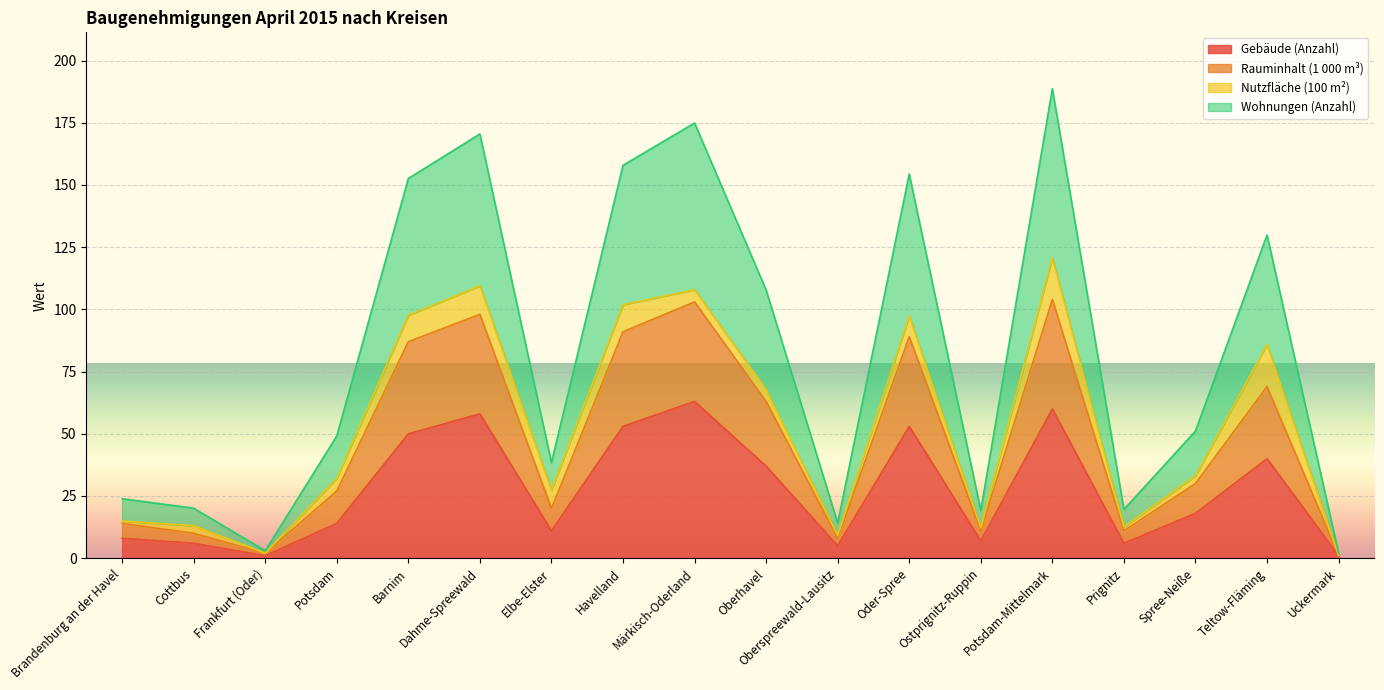

What position from the right is Havelland?

11